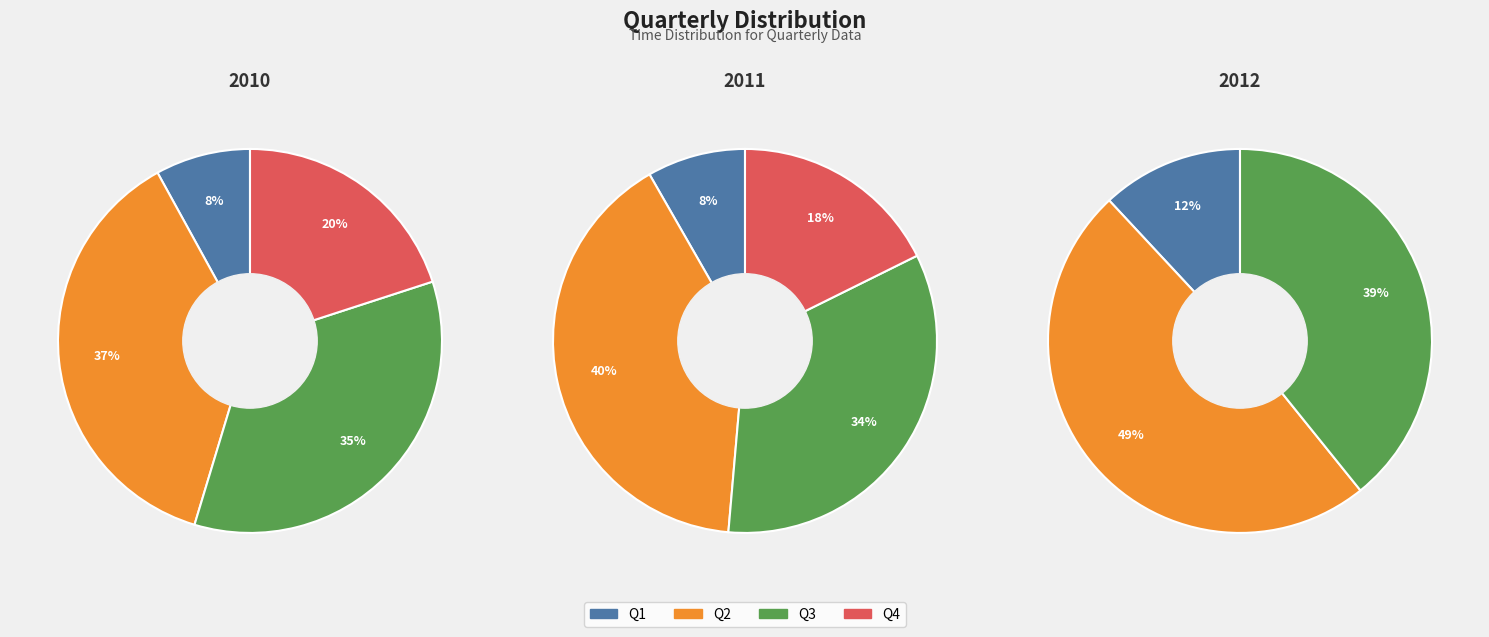

True or false: Q2 accounts for 52% of the total.

False